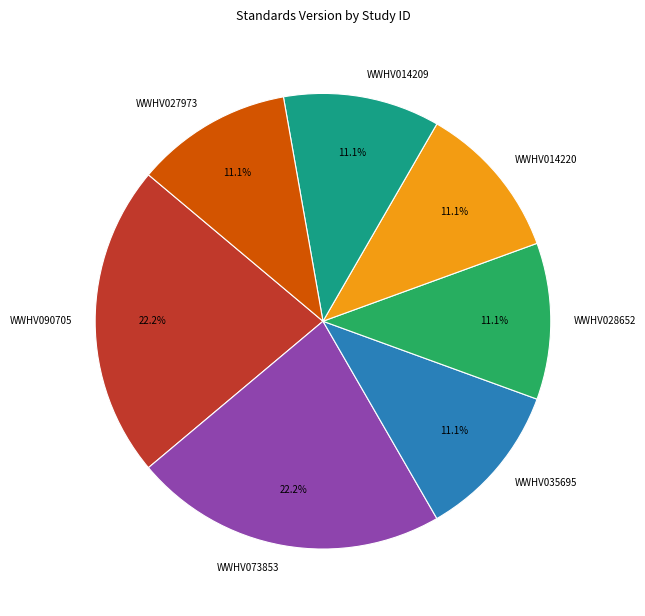

What percentage is NOT represented by WWHV028652?

88.9%